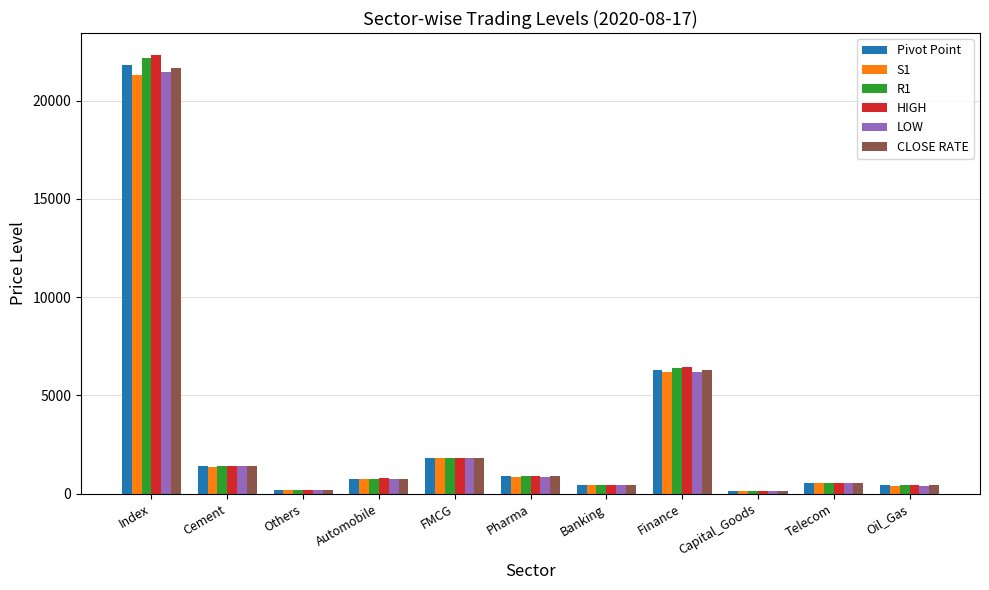

At how many categories does at least one series exceed 8237?

1